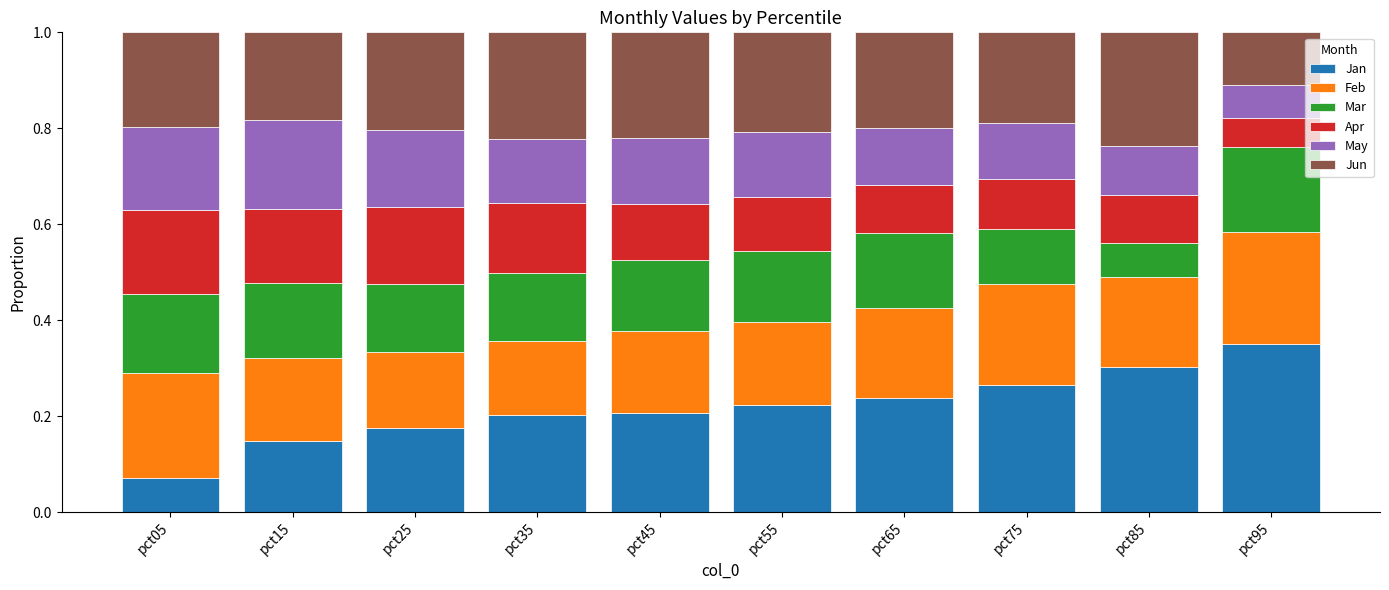

What is the total value across all series at pct15?

1.0